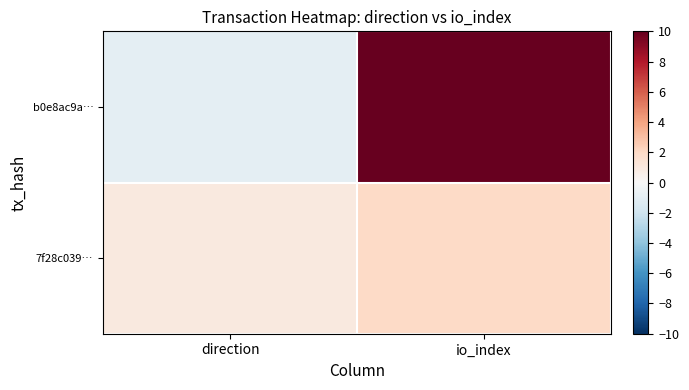

Count the number of categories in the chart.

2